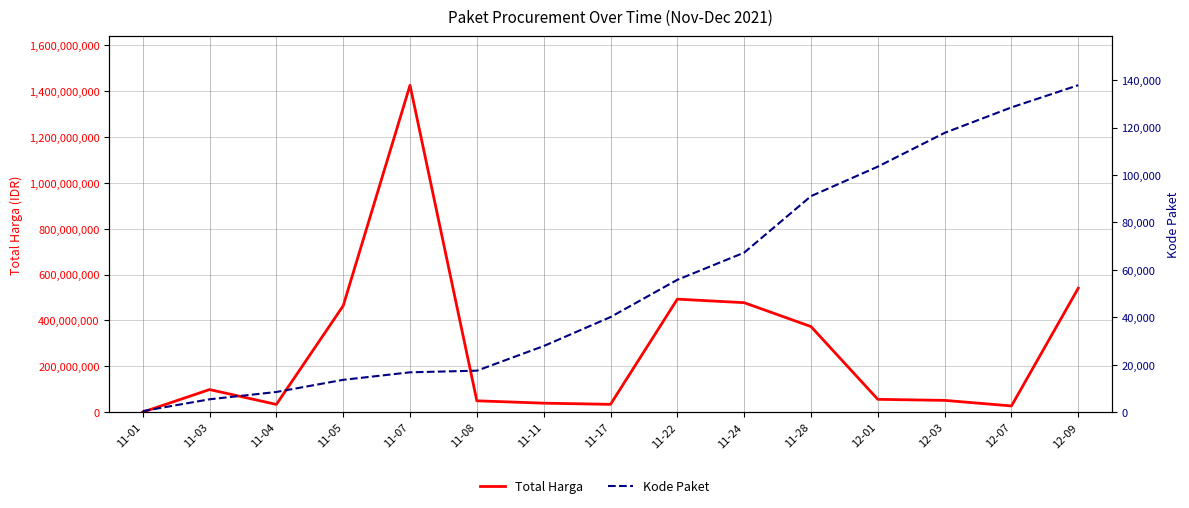

Rank the categories by Total Harga value from lowest to highest.

11-01, 12-07, 11-04, 11-17, 11-11, 11-08, 12-03, 12-01, 11-03, 11-28, 11-05, 11-24, 11-22, 12-09, 11-07